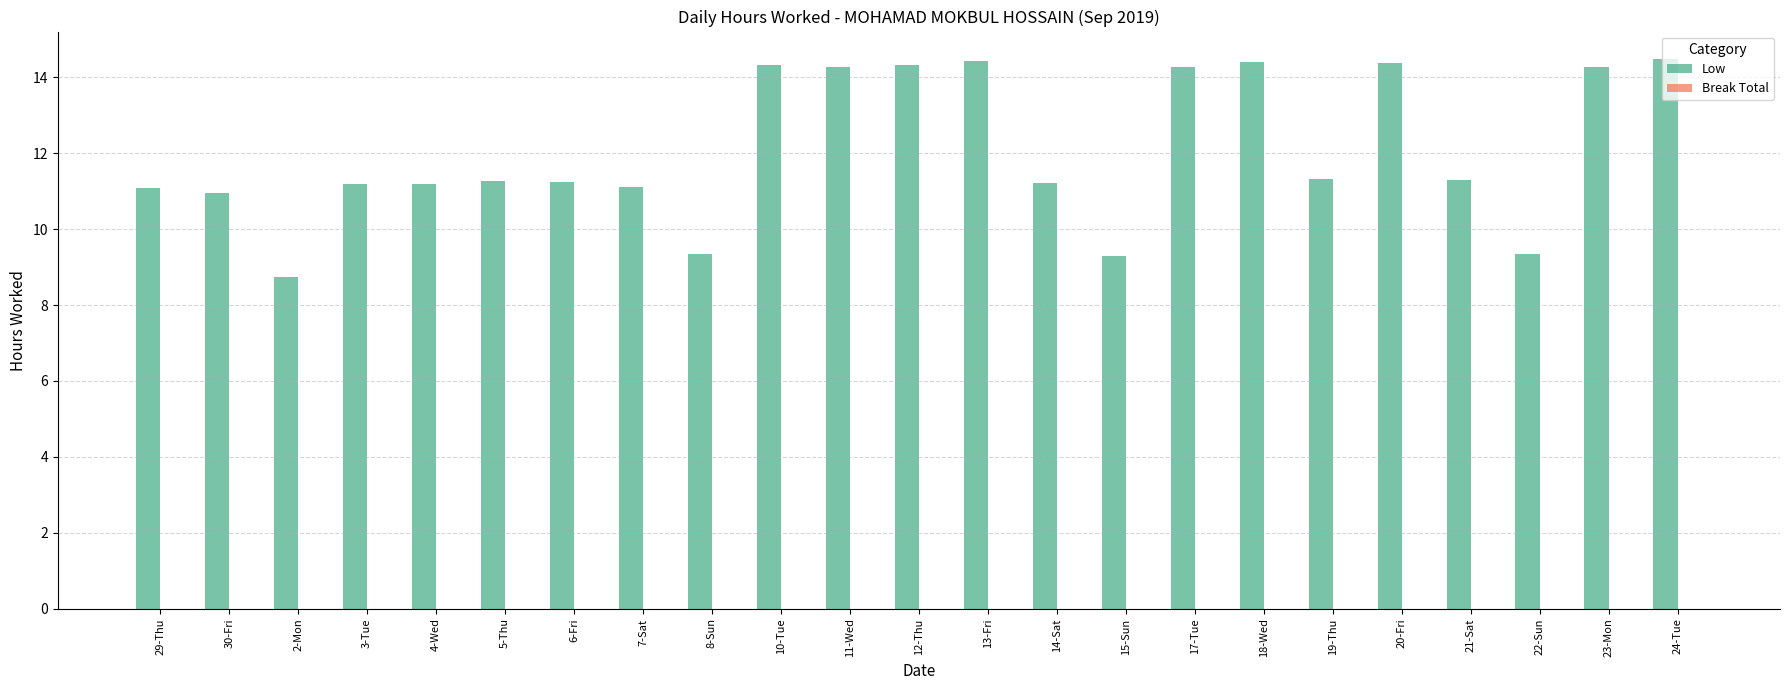

What is the sum of the values at 10-Tue and 15-Sun?

23.6